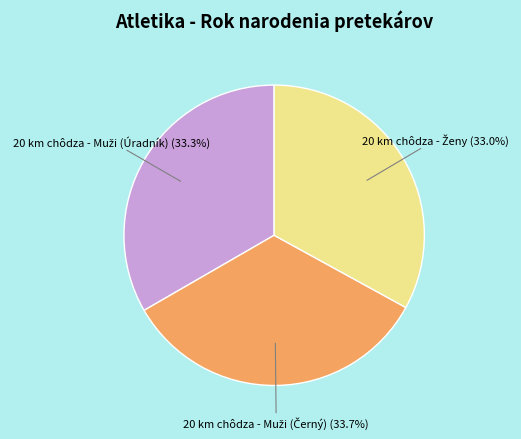

Is there any slice that represents more than half of the pie?

No